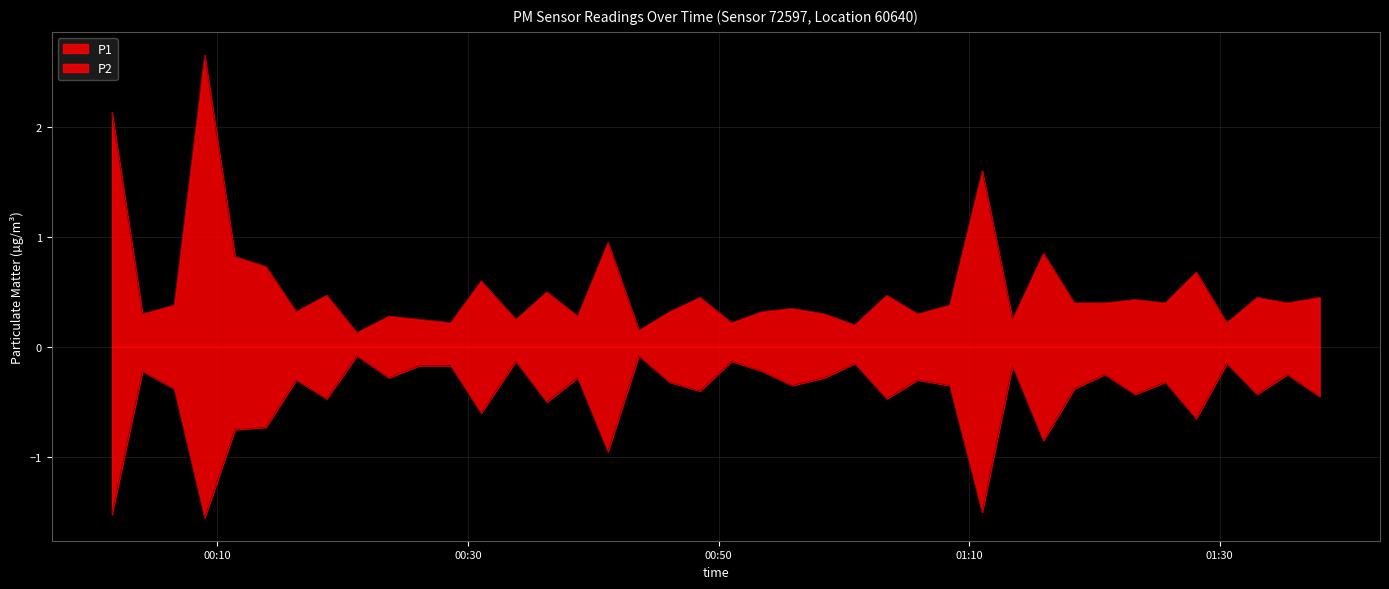

Does the chart have visible grid lines?

Yes